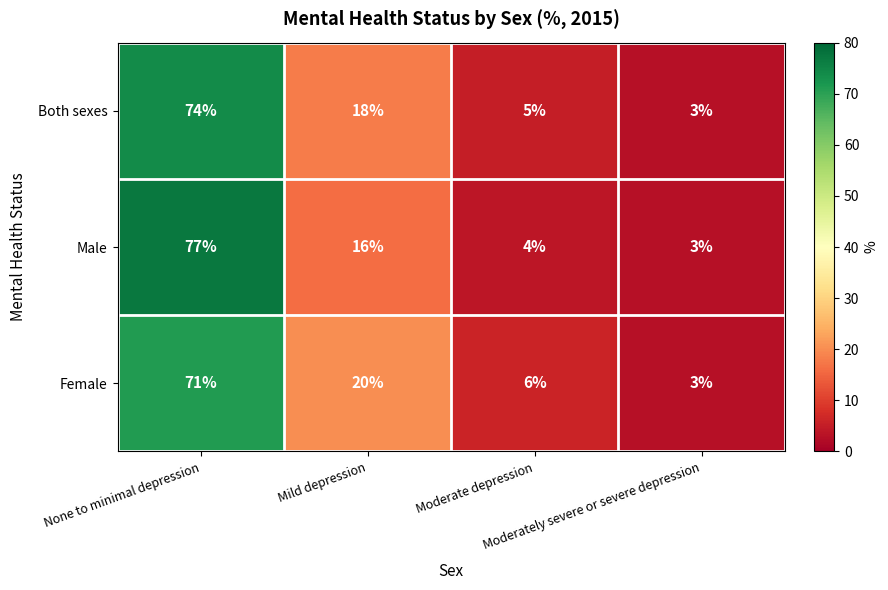

What is the lowest value of the Male series?

3